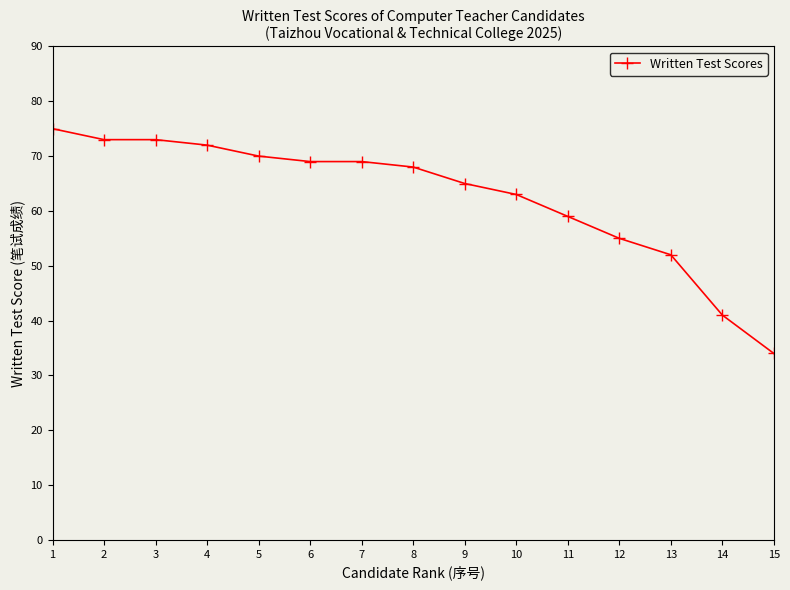

What is the sum of all values?

938